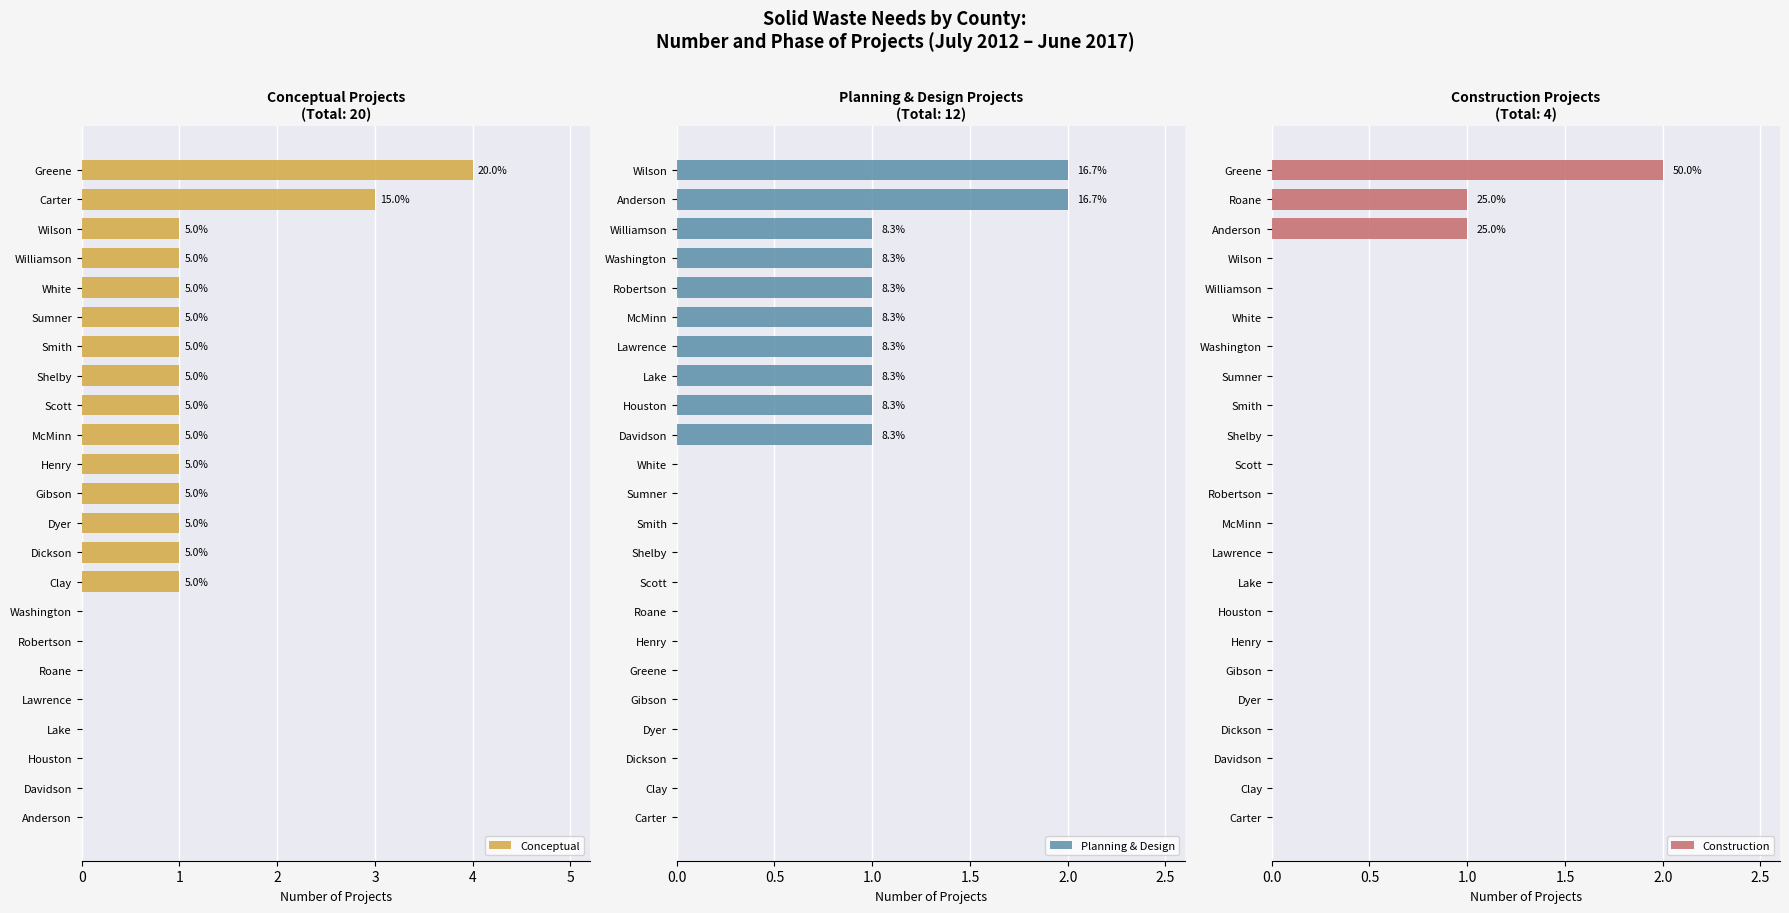

What is the difference between the maximum and minimum values in the Planning & Design series?

2